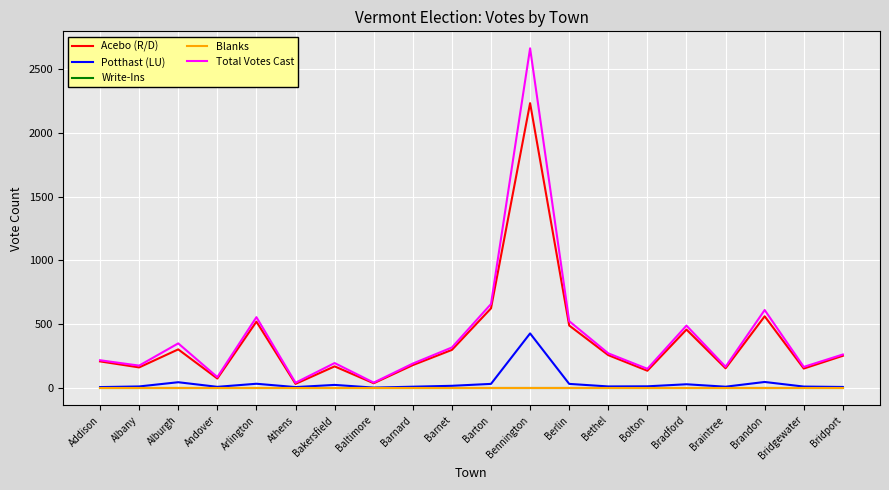

What is the maximum value for Potthast (LU)?

429